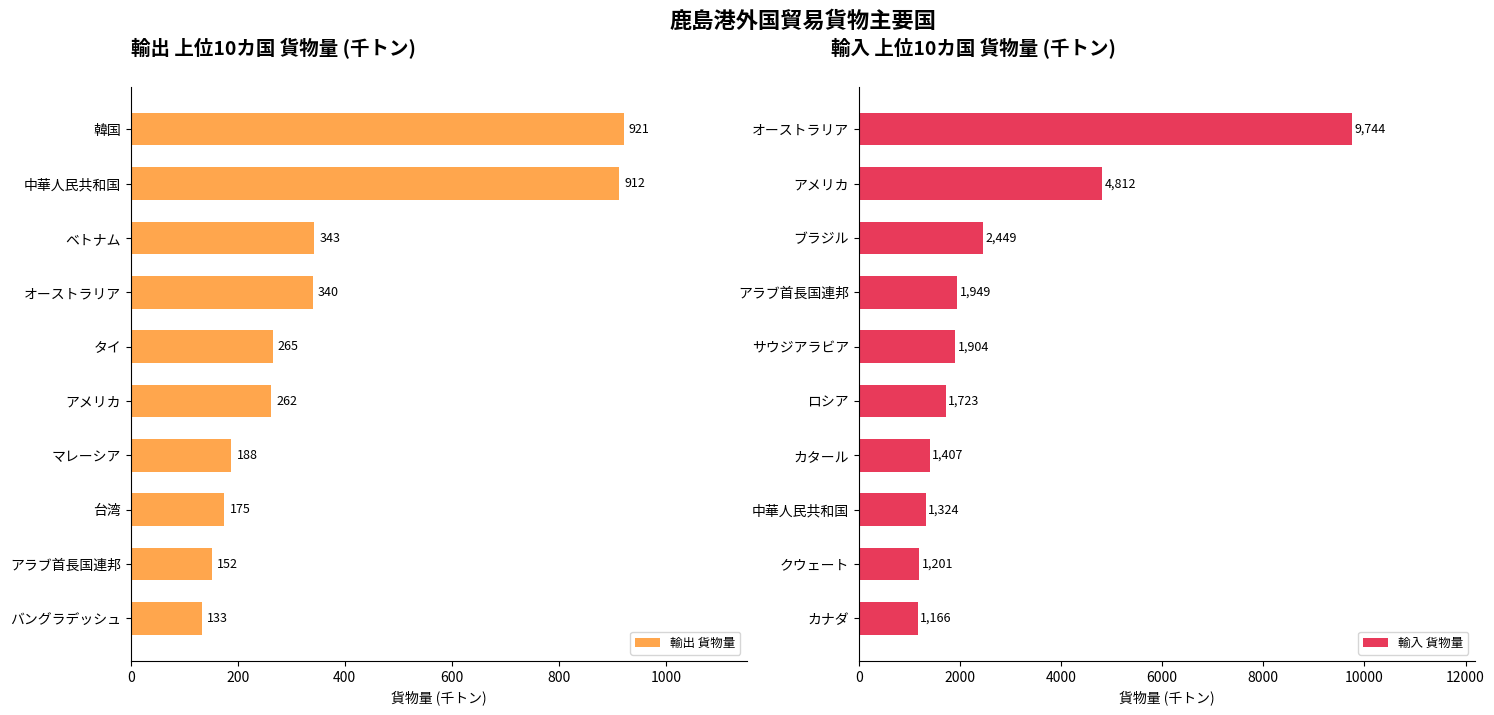

List the labels in order of 輸出 貨物量 value, largest first.

韓国, 中華人民共和国, ベトナム, オーストラリア, タイ, アメリカ, マレーシア, 台湾, アラブ首長国連邦, バングラデッシュ